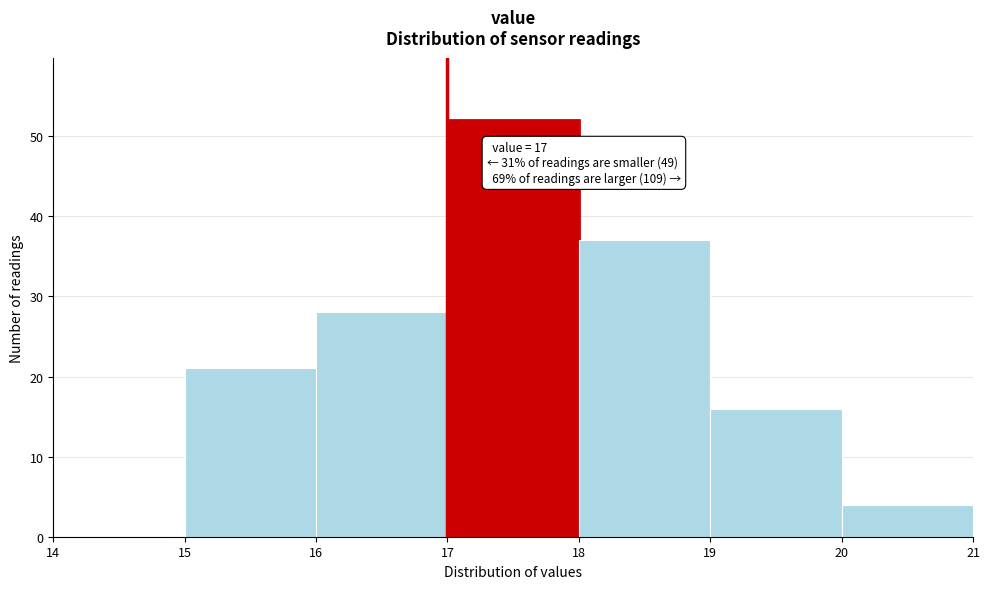

Over which range of the x-axis is the bar tallest?

17 to 18